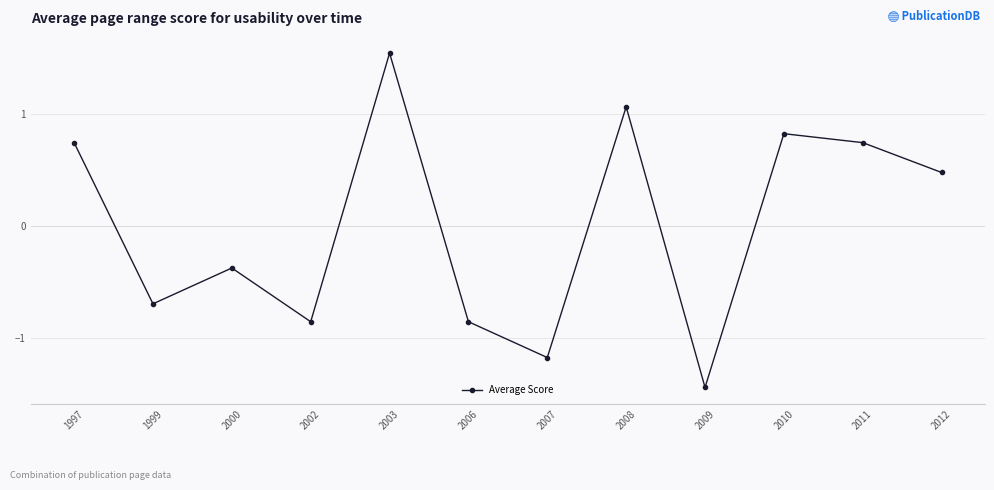

What is the difference between the maximum and minimum values?

3.0